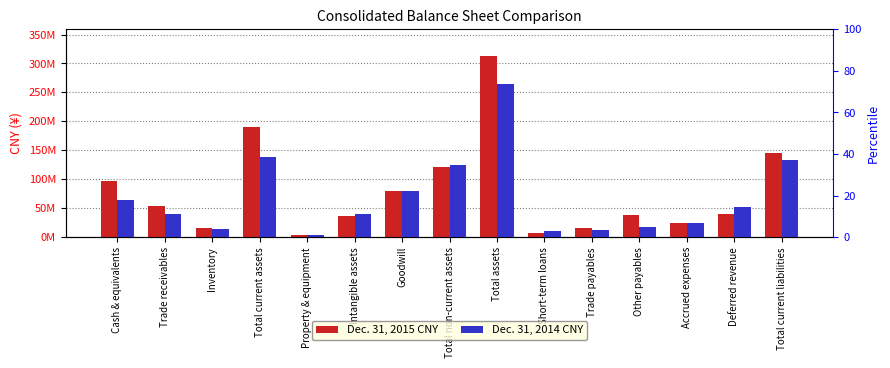

At which category does the chart reach its peak across all series?

Total assets